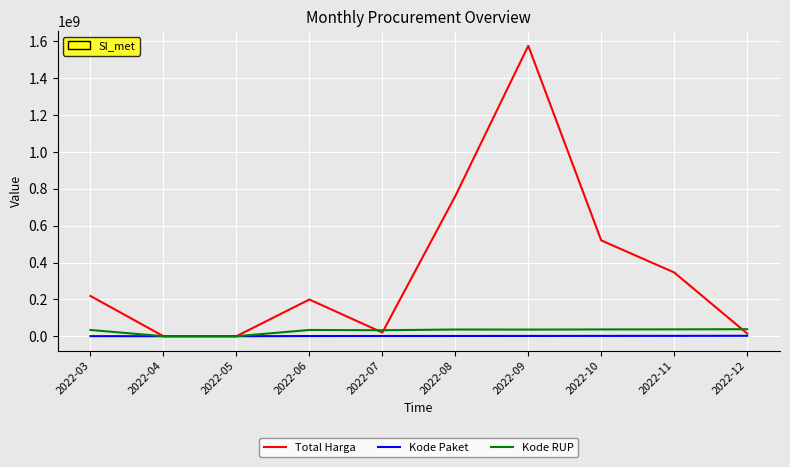

What is the approximate value of Kode RUP at 2022-08?

36371967